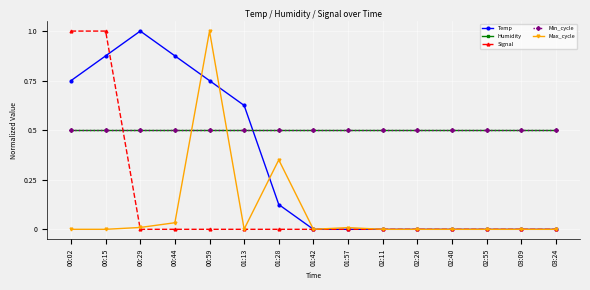

Which series ends up on top after the final intersection of Temp and Max_cycle?

Max_cycle